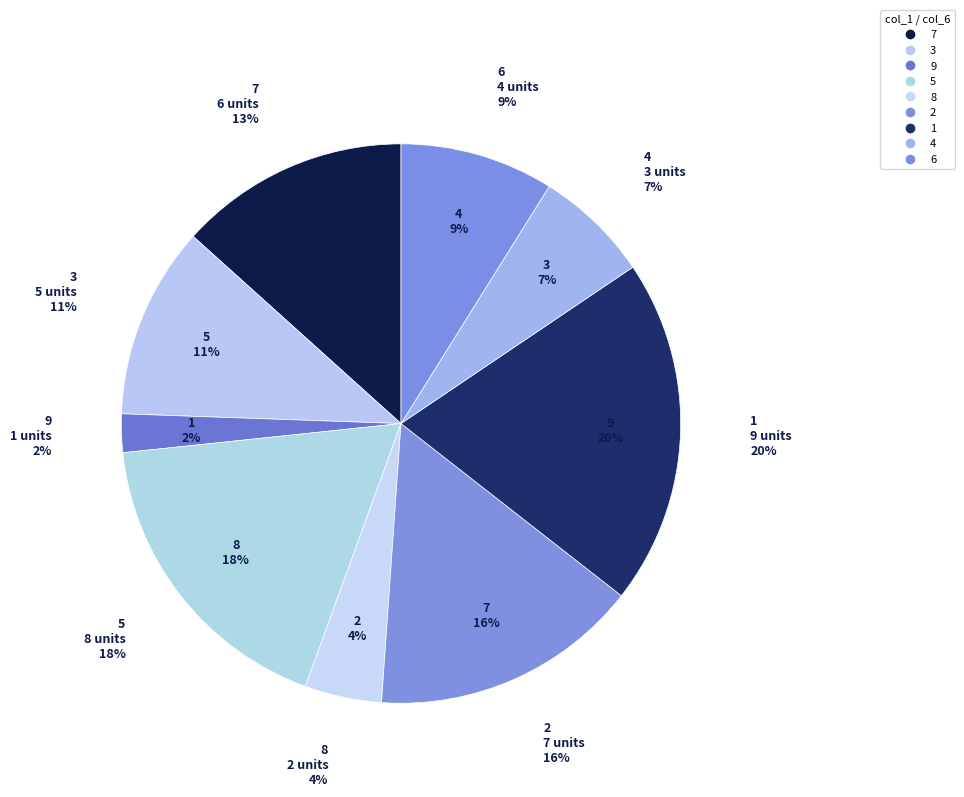

To the nearest percent, what percentage of the pie is 3?

11%